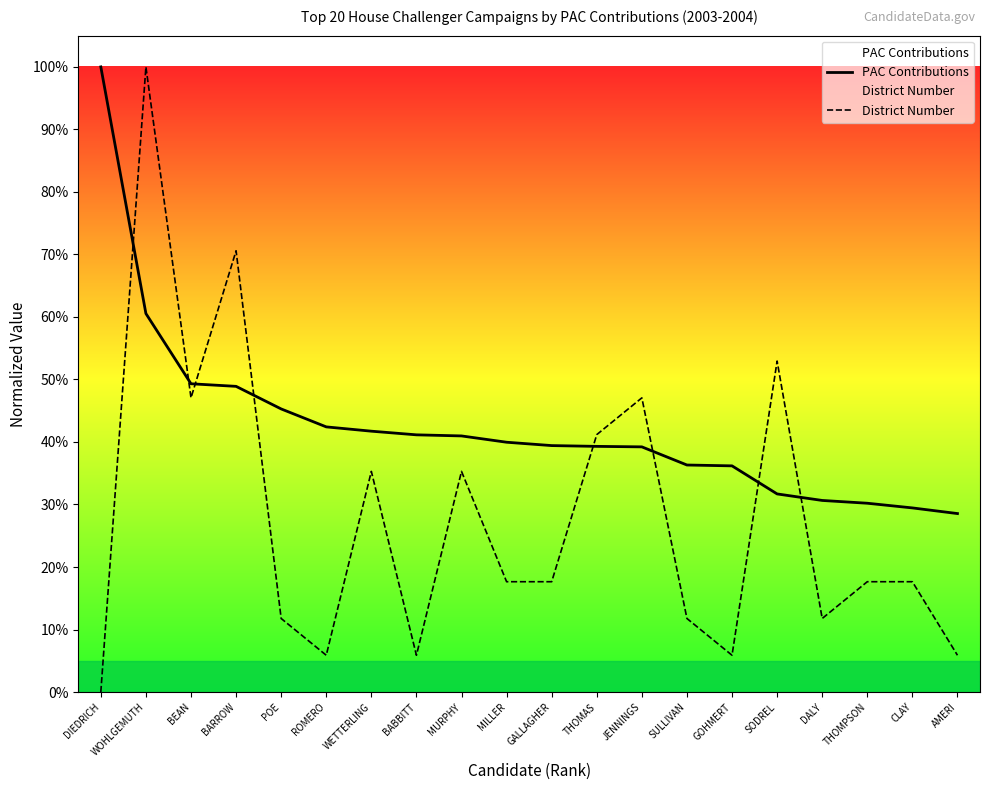

How many interior local valleys does the District Number series have?

5